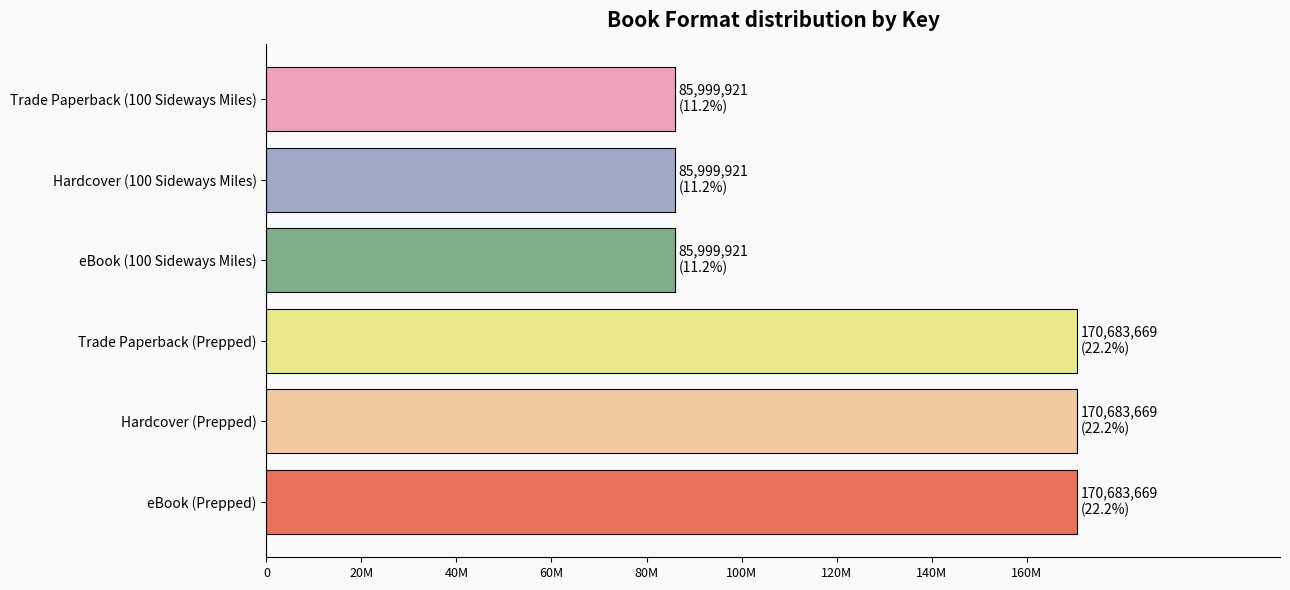

What is the greatest value displayed?

170683669